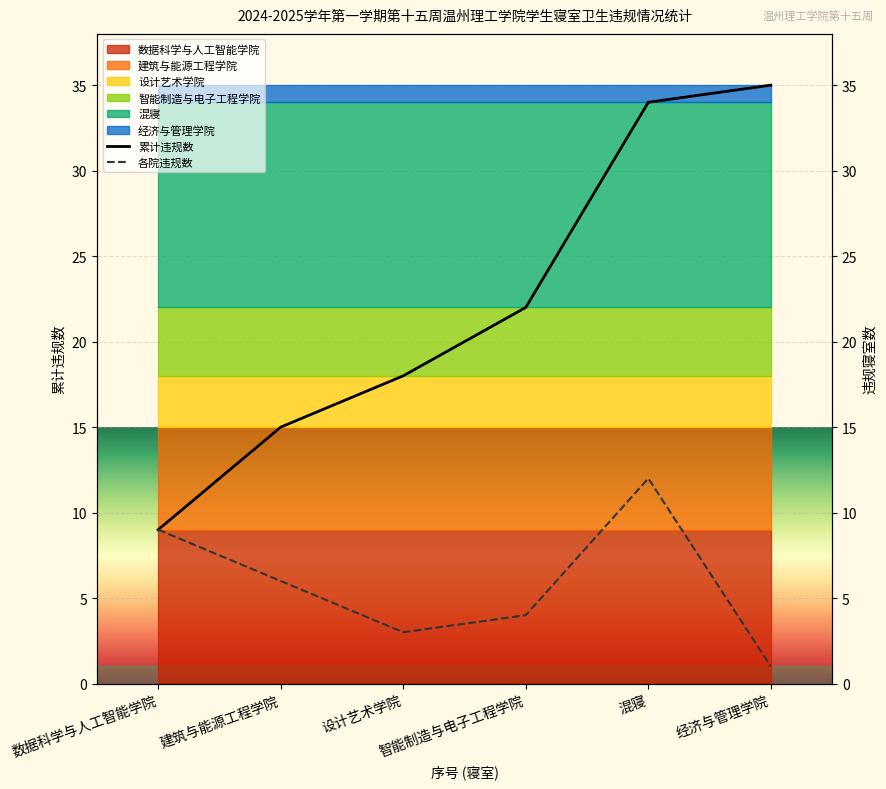

Reading right to left, extract all data points from this chart.

累计违规数: 经济与管理学院=35	混寝=34	智能制造与电子工程学院=22	设计艺术学院=18	建筑与能源工程学院=15	数据科学与人工智能学院=9
各院违规数: 经济与管理学院=1	混寝=12	智能制造与电子工程学院=4	设计艺术学院=3	建筑与能源工程学院=6	数据科学与人工智能学院=9